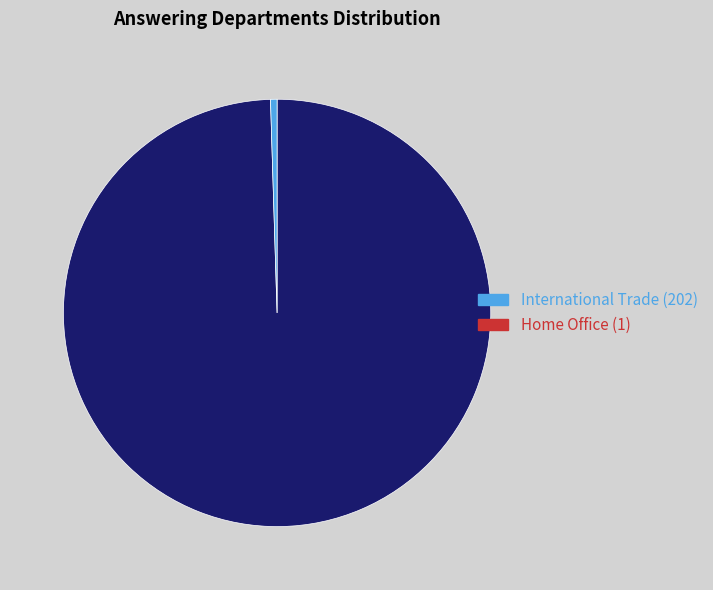

Count the number of slices in the pie.

2